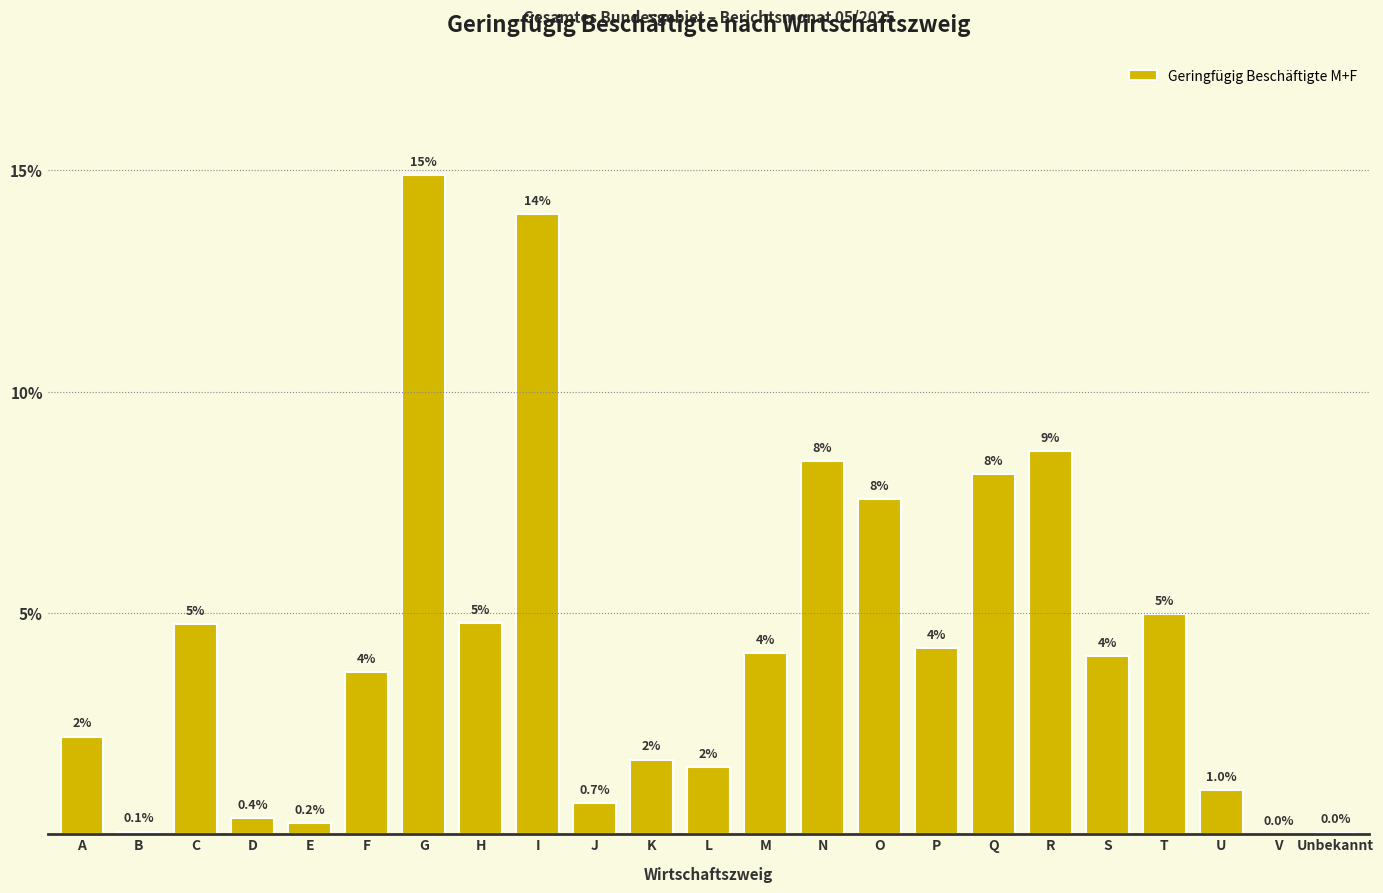

What is the maximum value shown in the chart?

14.9